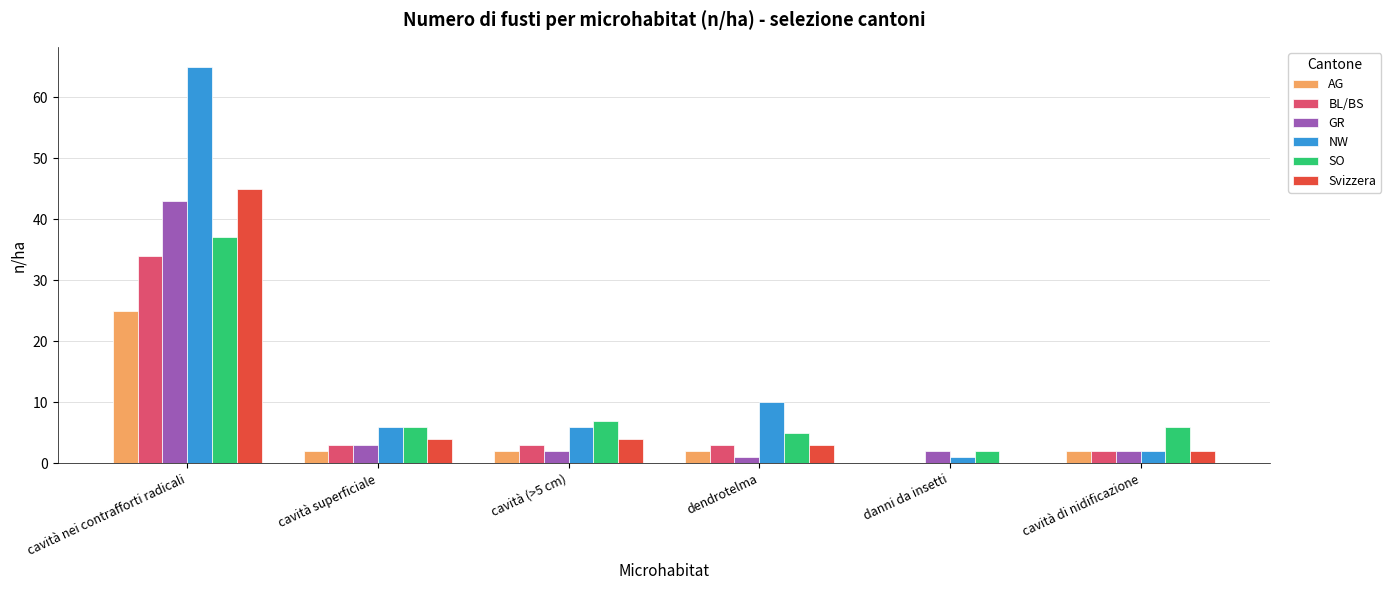

Is it true that SO equals 2 at danni da insetti?

True